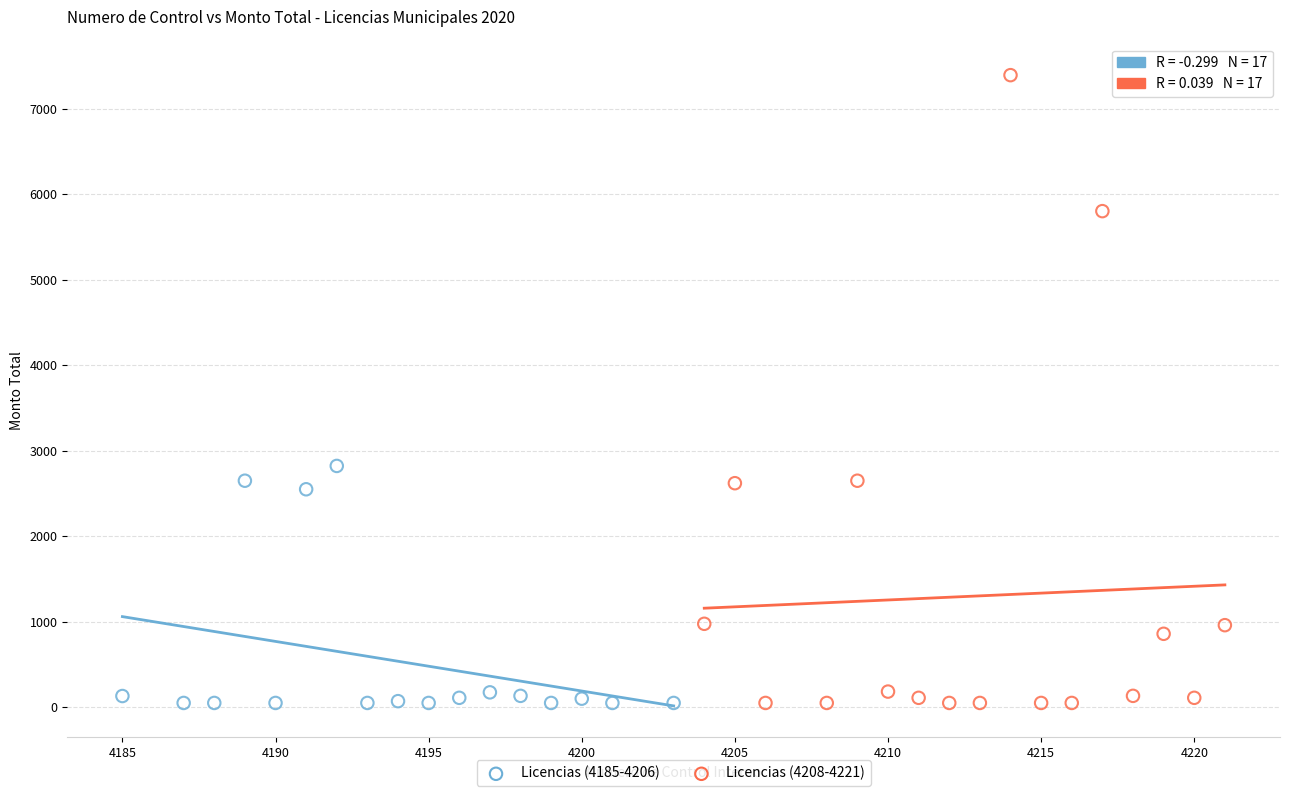

What are all the series names shown in the legend?

Licencias (4185-4206), Licencias (4208-4221)